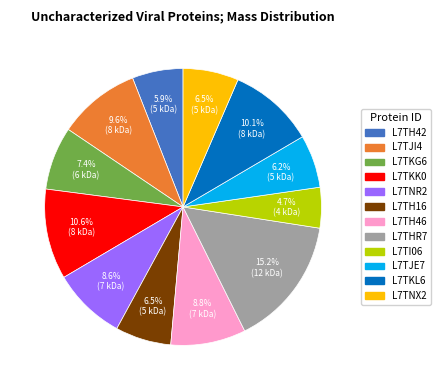

What percentage is the L7TNR2 slice, to the nearest percent?

9%